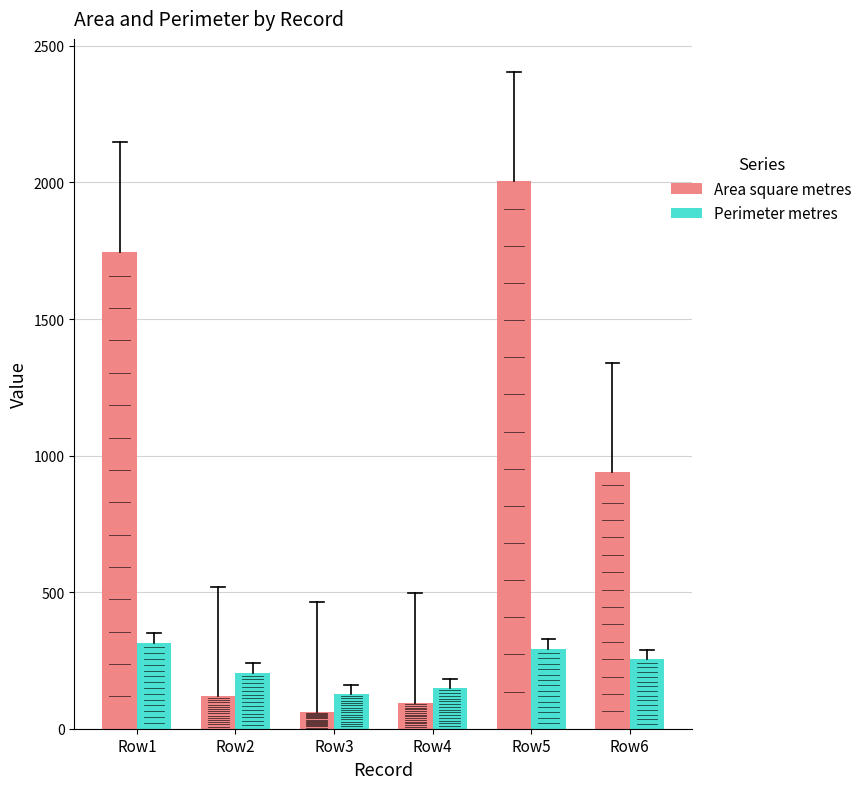

True or false: Area square metres has a value of 257.8 at Row6.

False